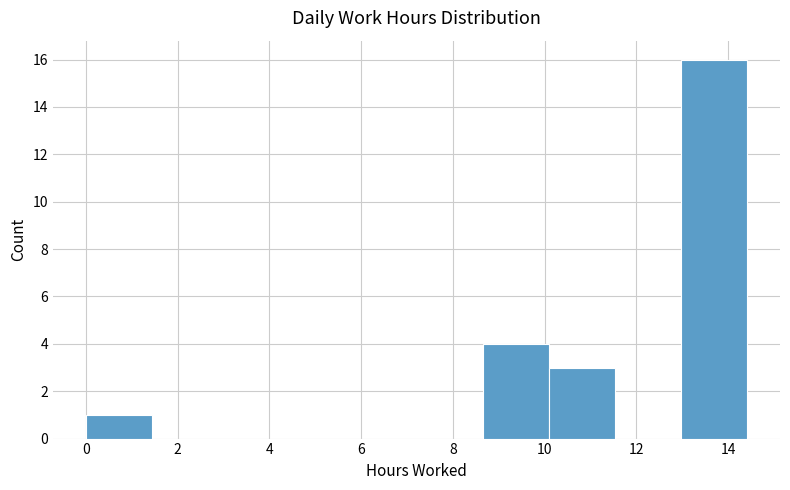

Reading left to right, transcribe this chart: for each bar, give the range it covers on the x-axis and its height. Neither the bar edges nor the heights are printed on the chart, so give them approximately, as read against the axes.

0.0 to 1.4: 1
1.4 to 2.8: 0
2.8 to 4.4: 0
4.4 to 5.8: 0
5.8 to 7.2: 0
7.2 to 8.6: 0
8.6 to 10.0: 4
10.0 to 11.6: 3
11.6 to 13.0: 0
13.0 to 14.4: 16